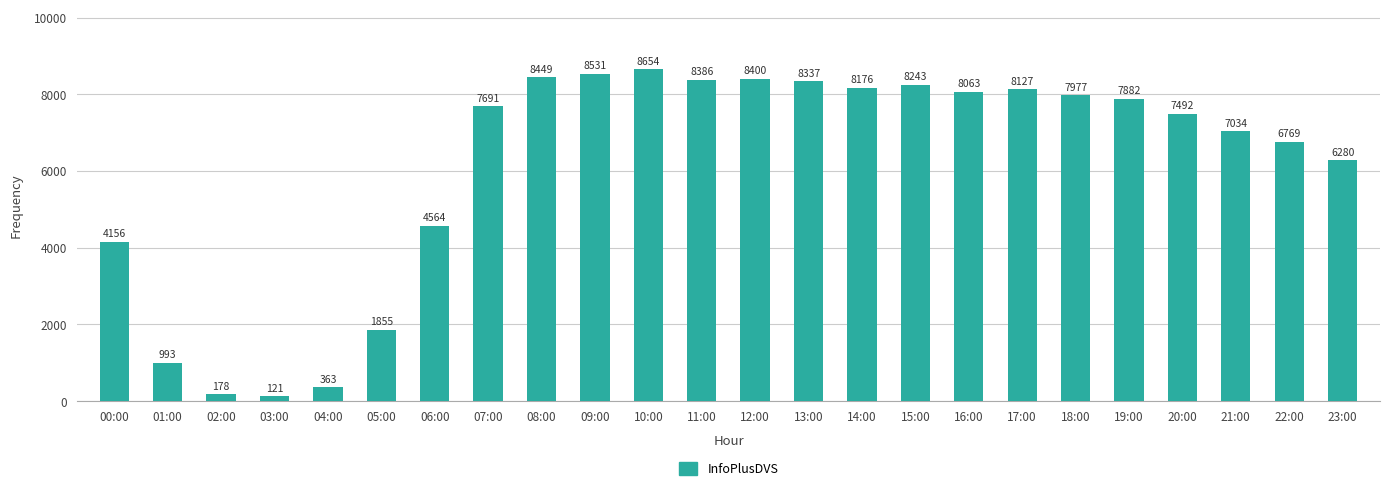

What position from the right is 09:00?

15